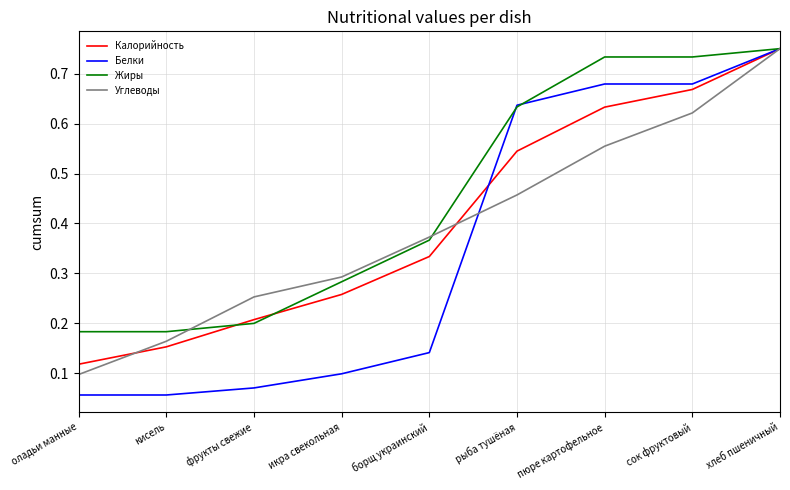

Where is Углеводы nearest to the value 0?

оладьи манные